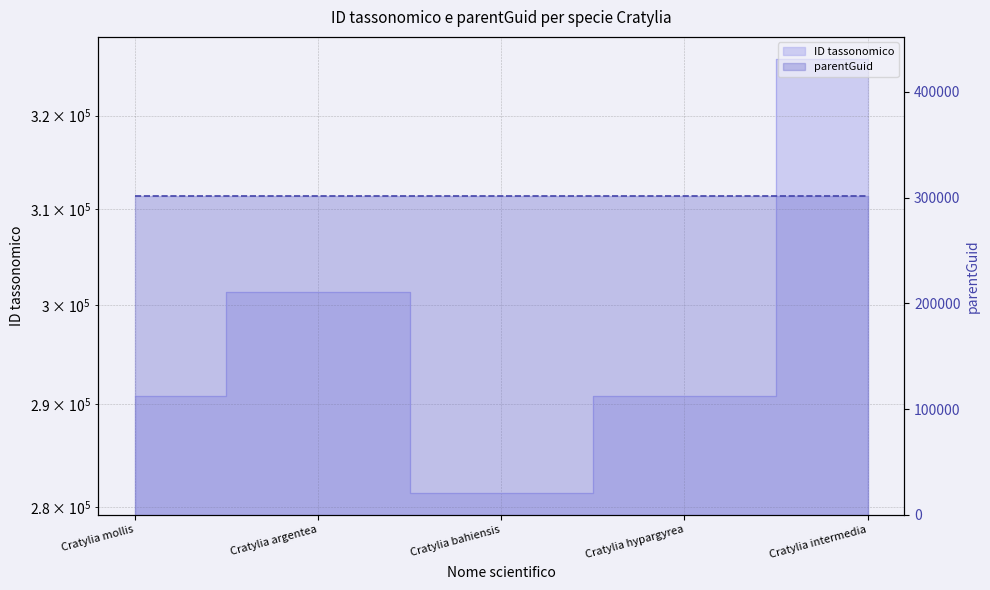

What is the value of the 5th point from the left?

326293